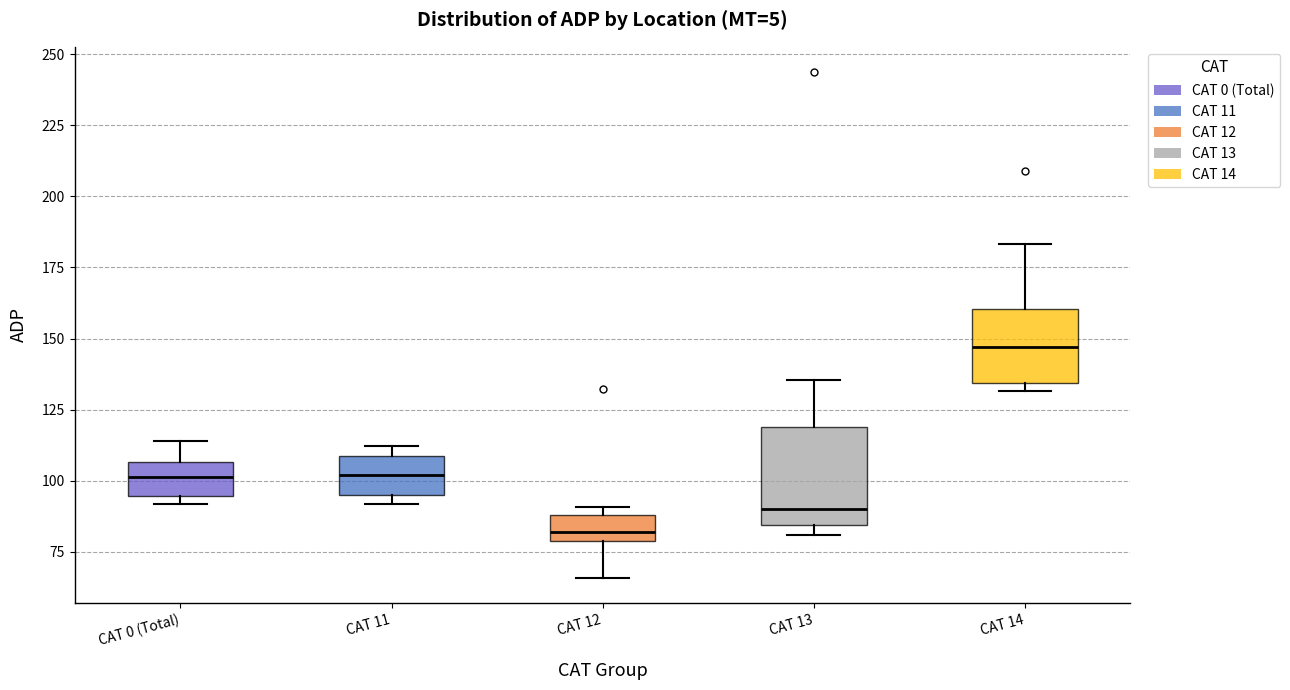

Reading left to right, transcribe this box plot: for each box, give where its median line is, the range the box spans, and where its two whiskers end, as read against the y-axis. The values are not printed on the chart, so give them approximately, as read against the axis.

CAT 0 (Total): median 100, box 95 to 105, whiskers 90 to 115
CAT 11: median 100, box 95 to 110, whiskers 90 to 110 (just above the box's upper edge)
CAT 12: median 80 (just above the box's lower edge), box 80 to 90, whiskers 65 to 90 (just above the box's upper edge)
CAT 13: median 90, box 85 to 120, whiskers 80 to 135
CAT 14: median 145, box 135 to 160, whiskers 130 to 185